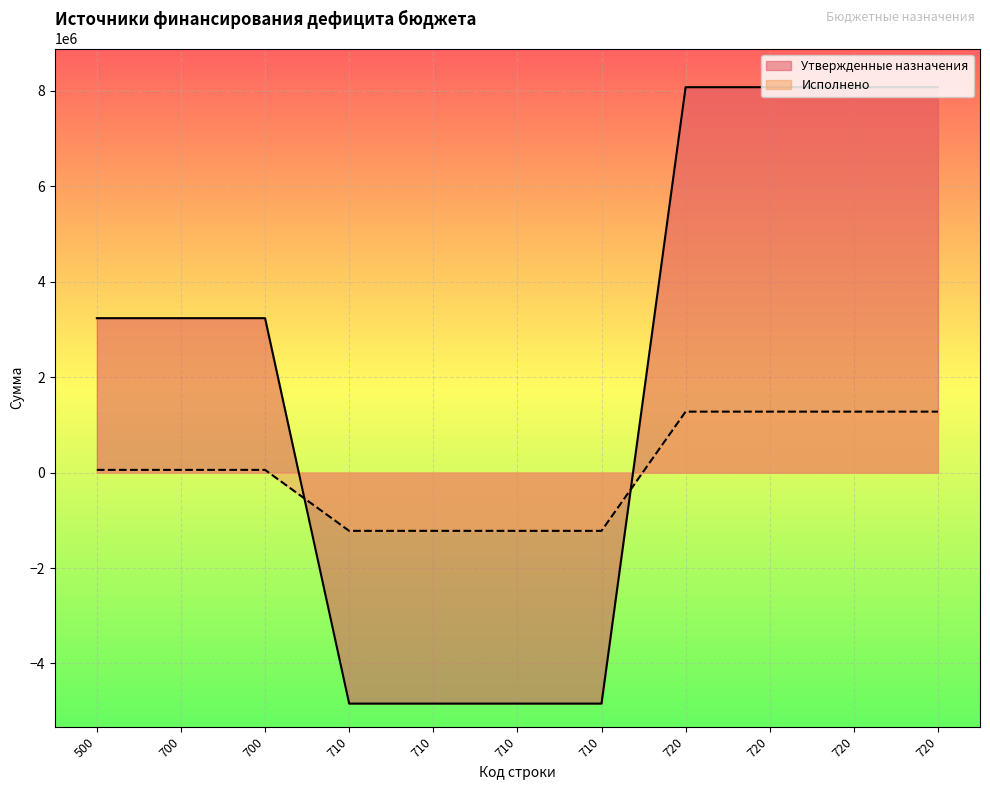

How many lines are shown in the chart?

2